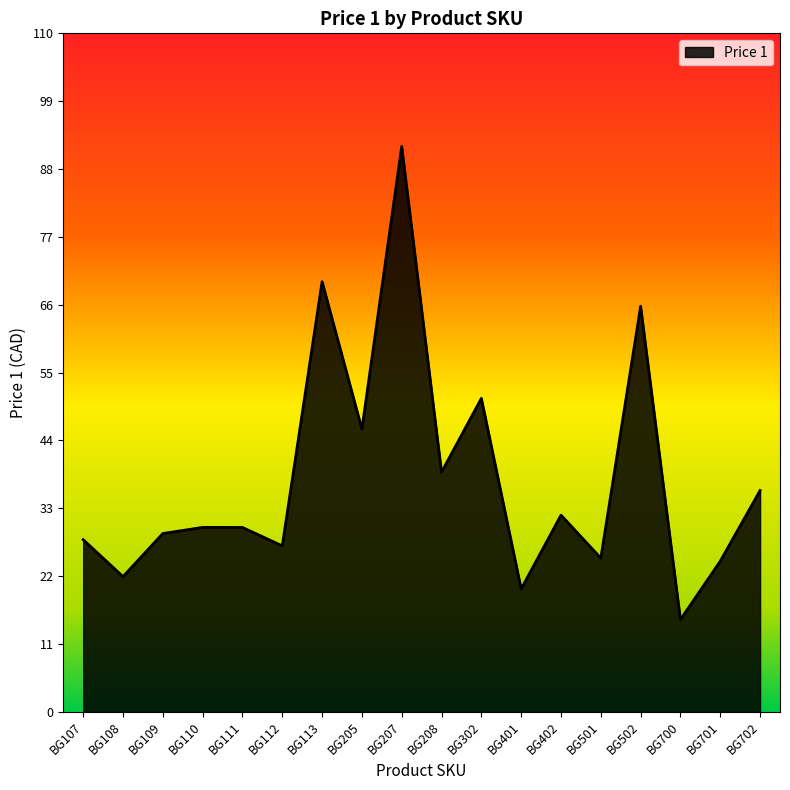

What is the difference between the maximum and minimum values?

77.0